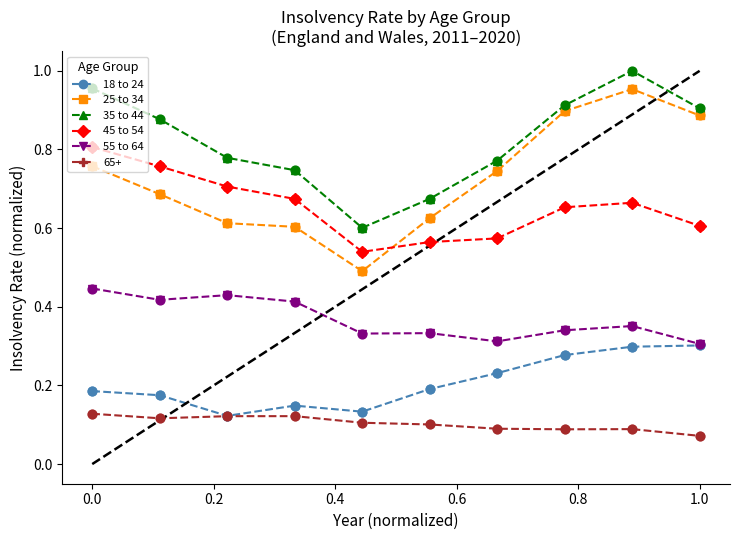

Which series has the largest range (max minus min)?

25 to 34